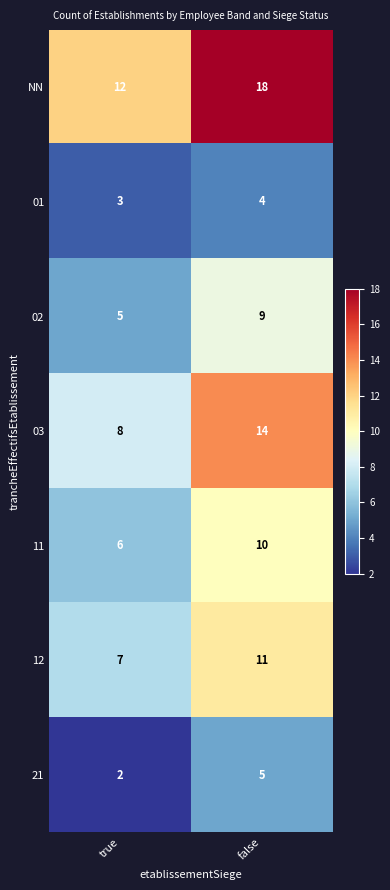

What is the spread (max minus min) of values at false?

14